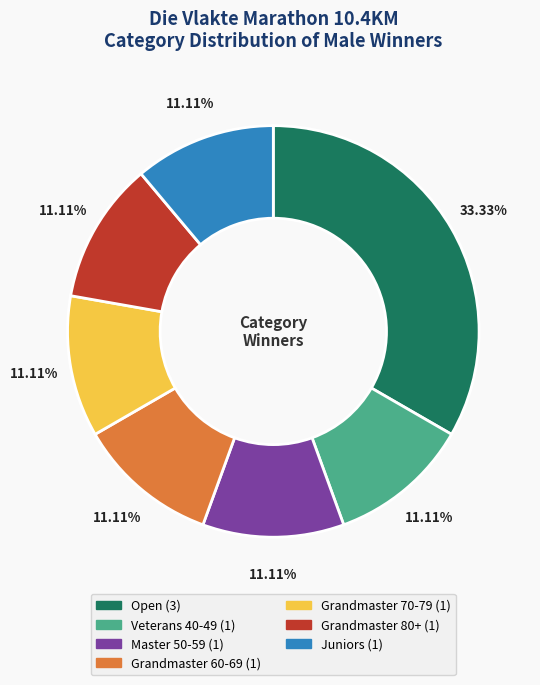

To the nearest percent, what portion does Grandmaster 80+ represent?

11%